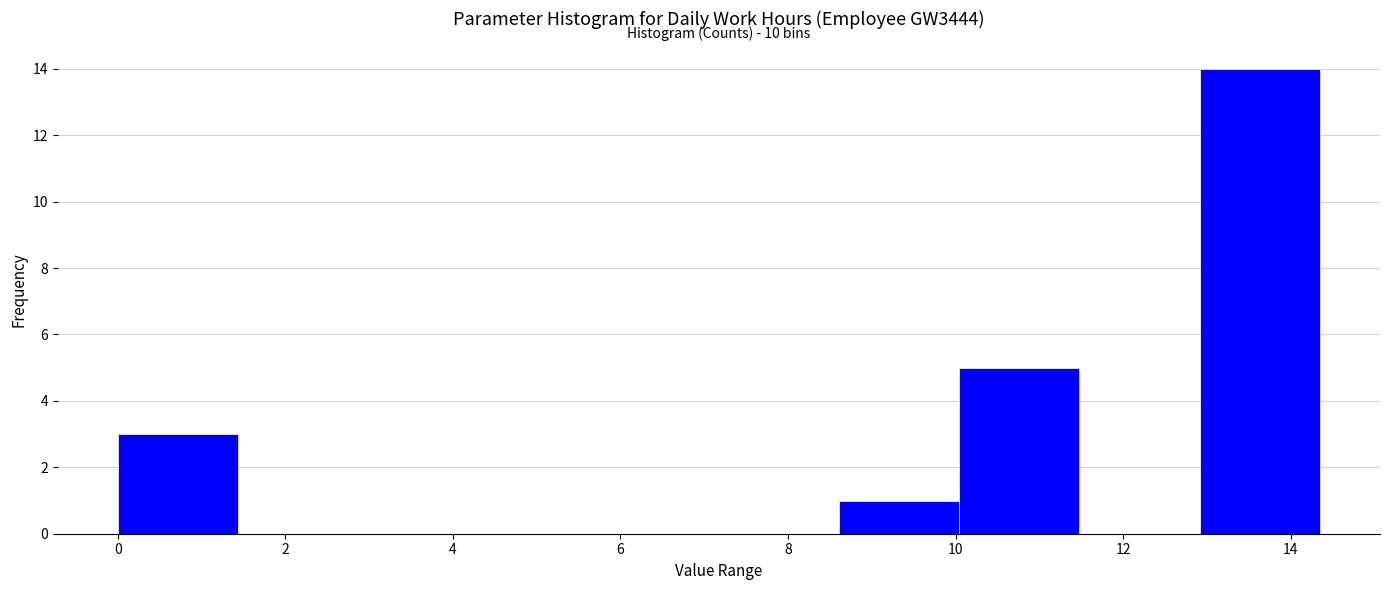

Over which range of the x-axis is the bar tallest?

13.0 to 14.4